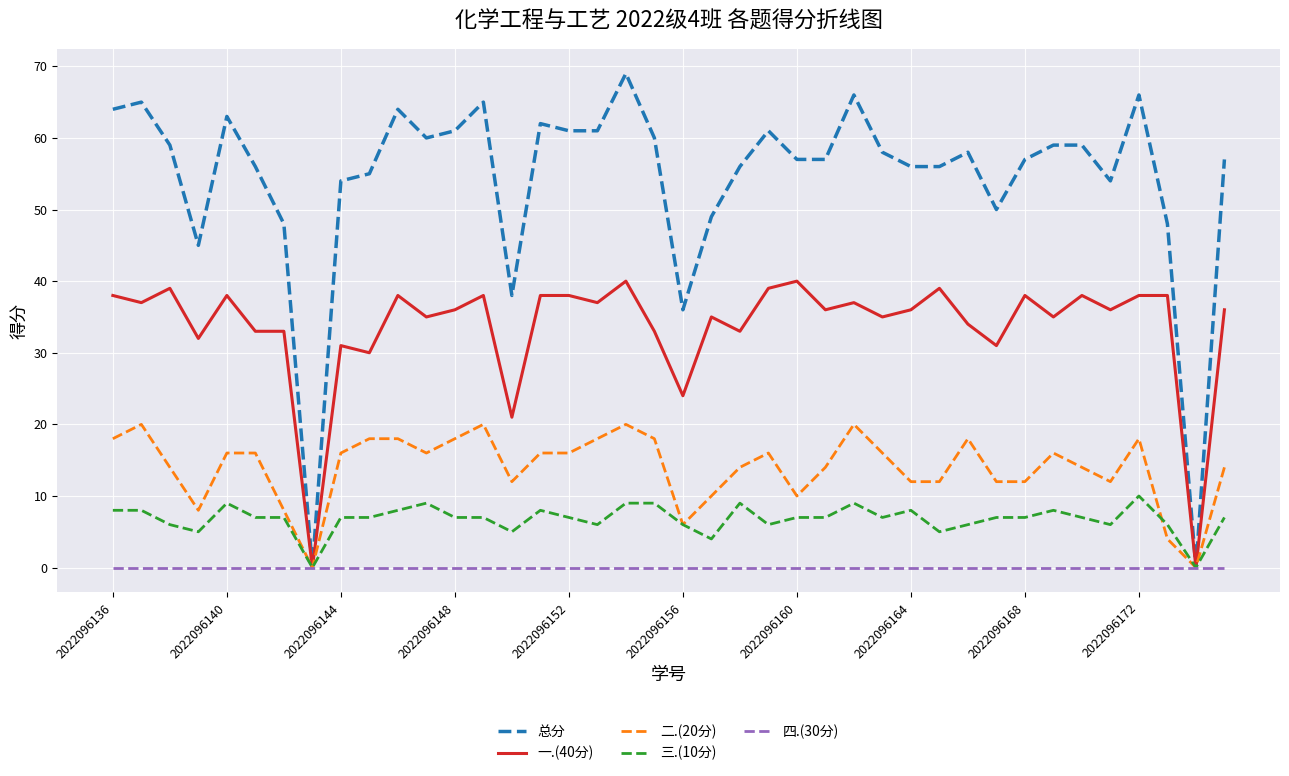

Does the chart display data point markers on the line(s)?

No